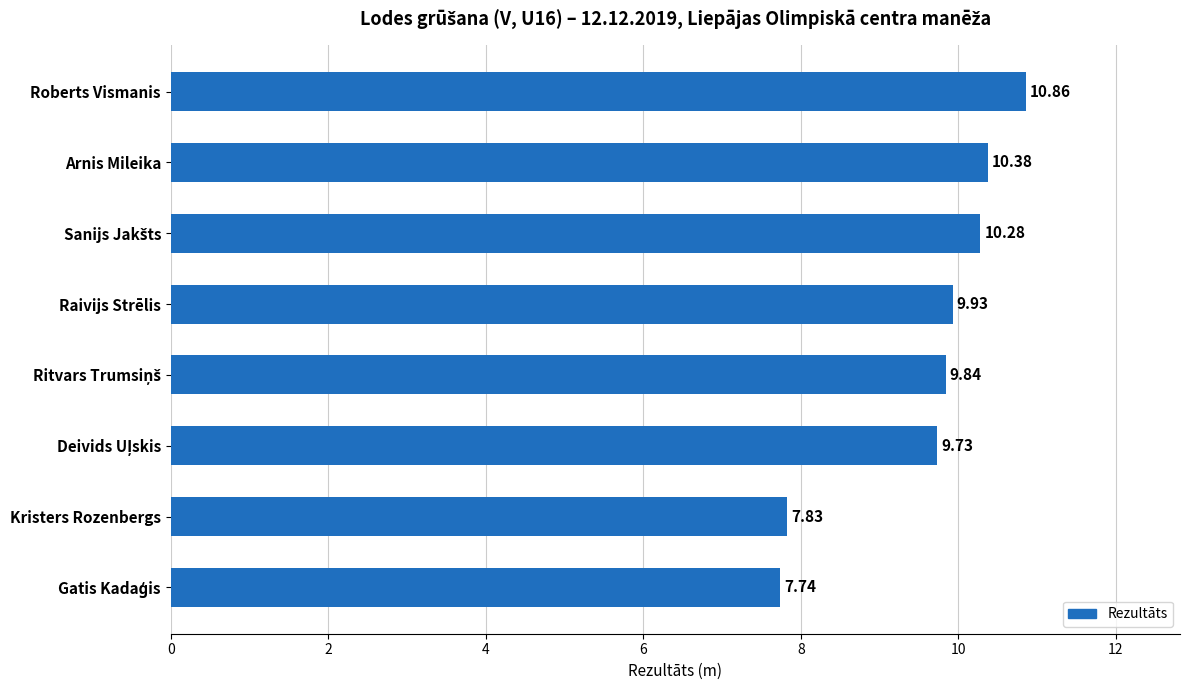

What is the difference between the maximum and minimum values?

3.1